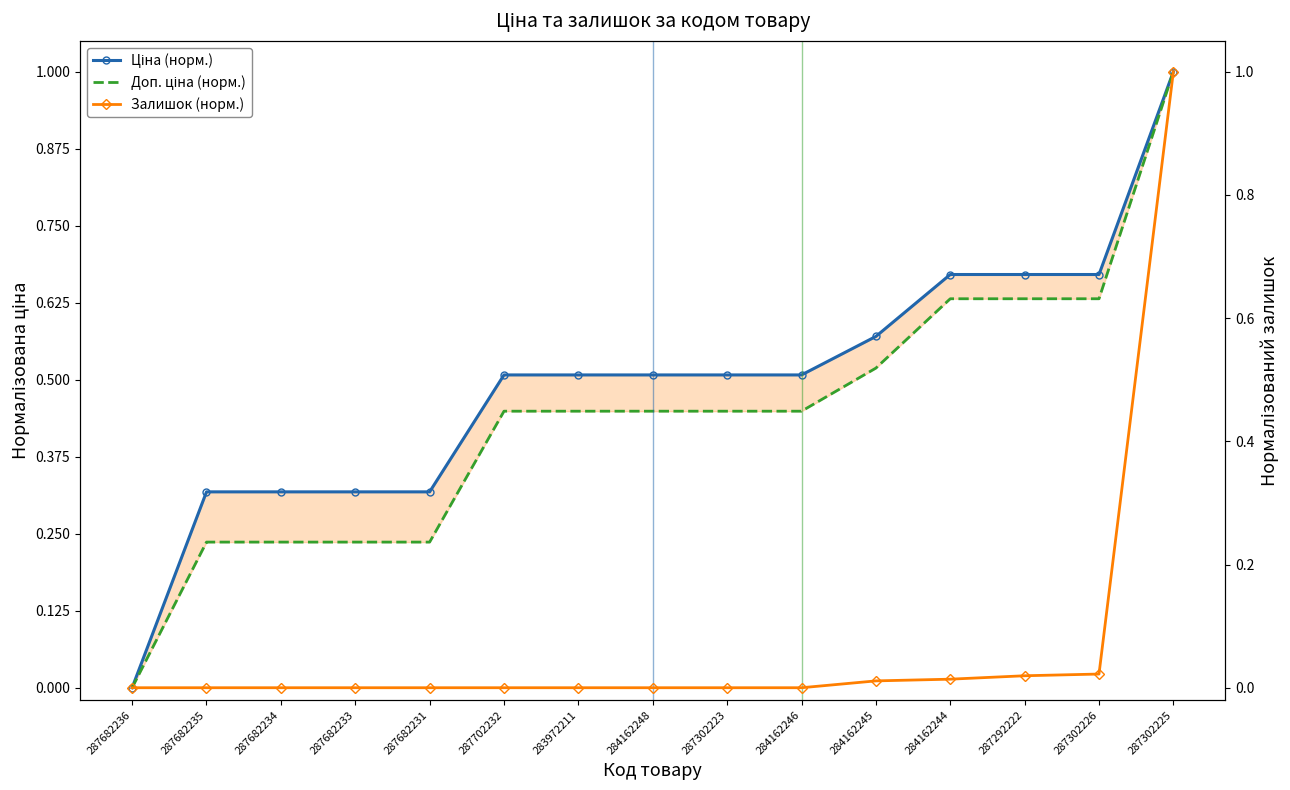

What are all the series names shown in the legend?

Ціна (норм.), Доп. ціна (норм.), Залишок (норм.)